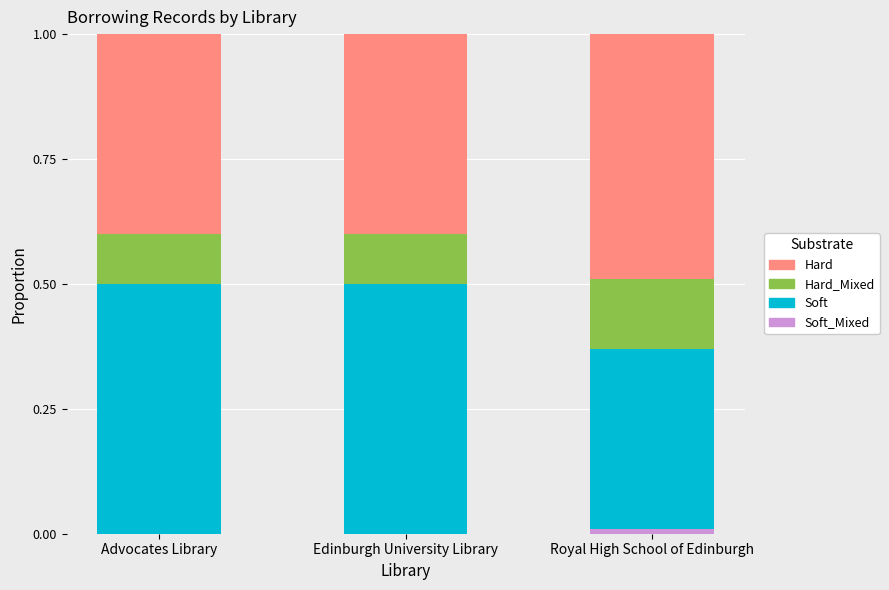

What is the total value across all series at Edinburgh University Library?

1.0